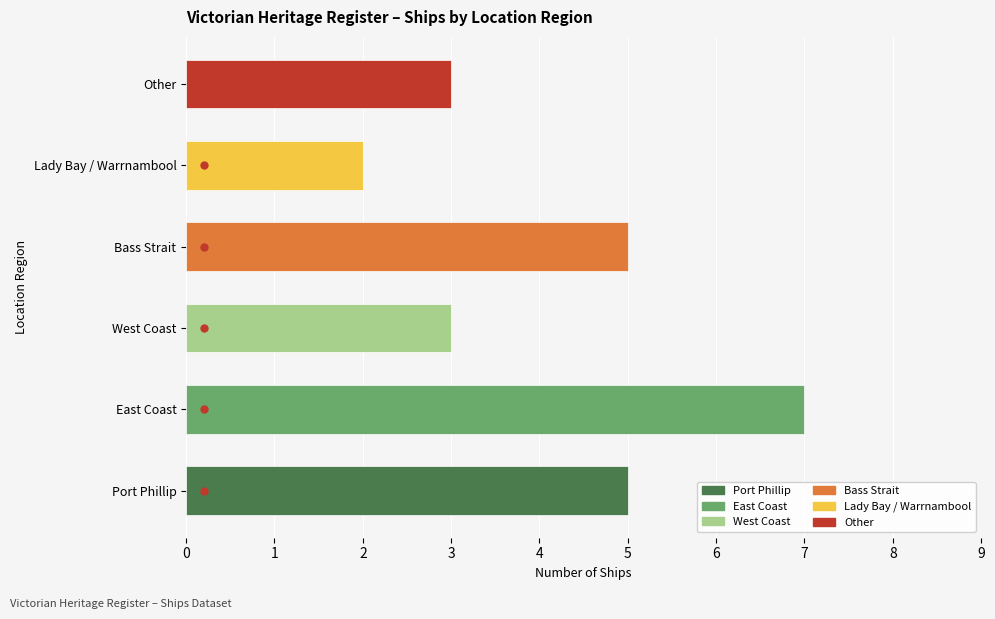

What is the label of the 1st bar from the left?

Port Phillip